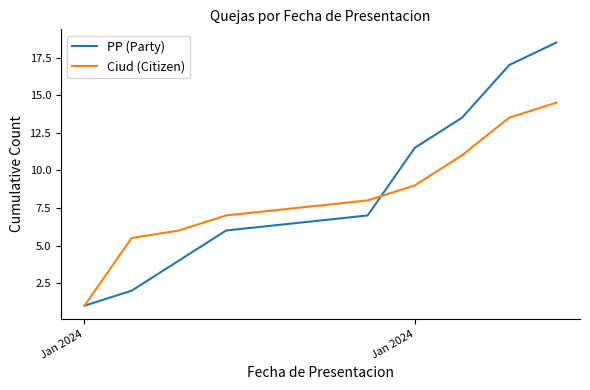

What is the lowest value of the Ciud (Citizen) series?

1.0